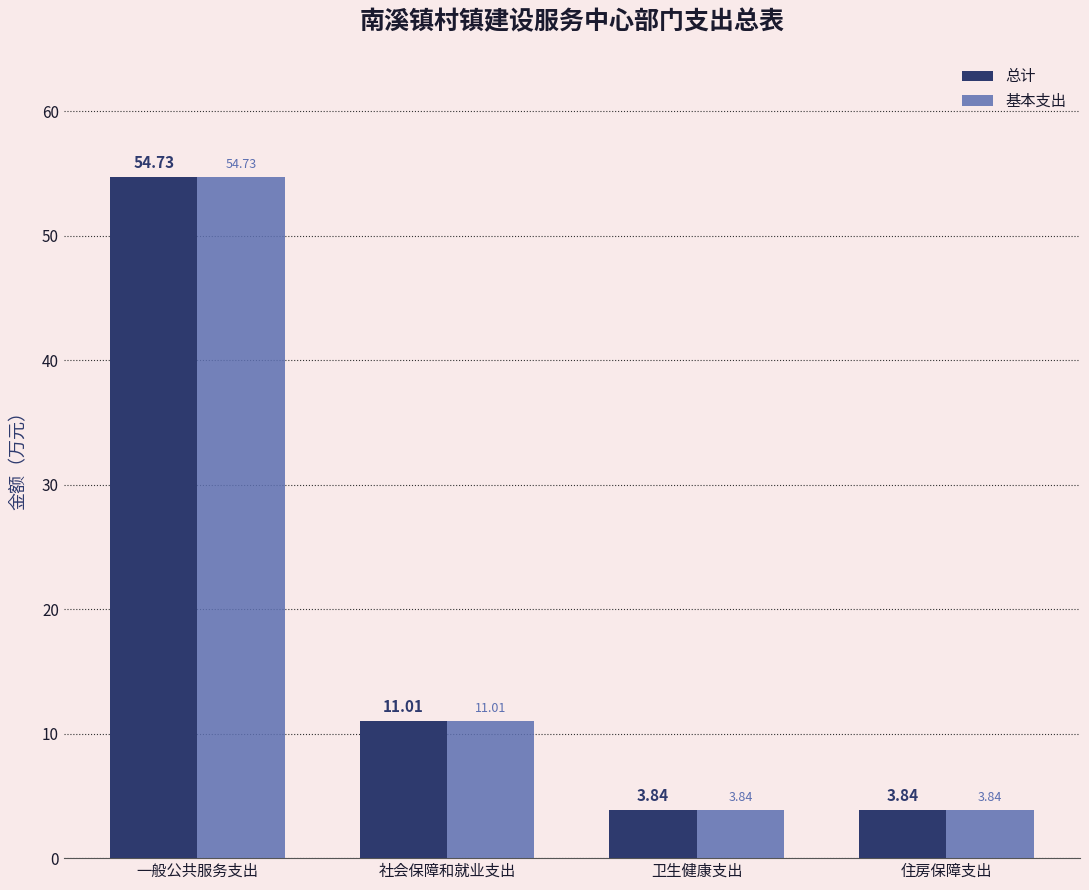

What is the highest value of the 基本支出 series?

54.7